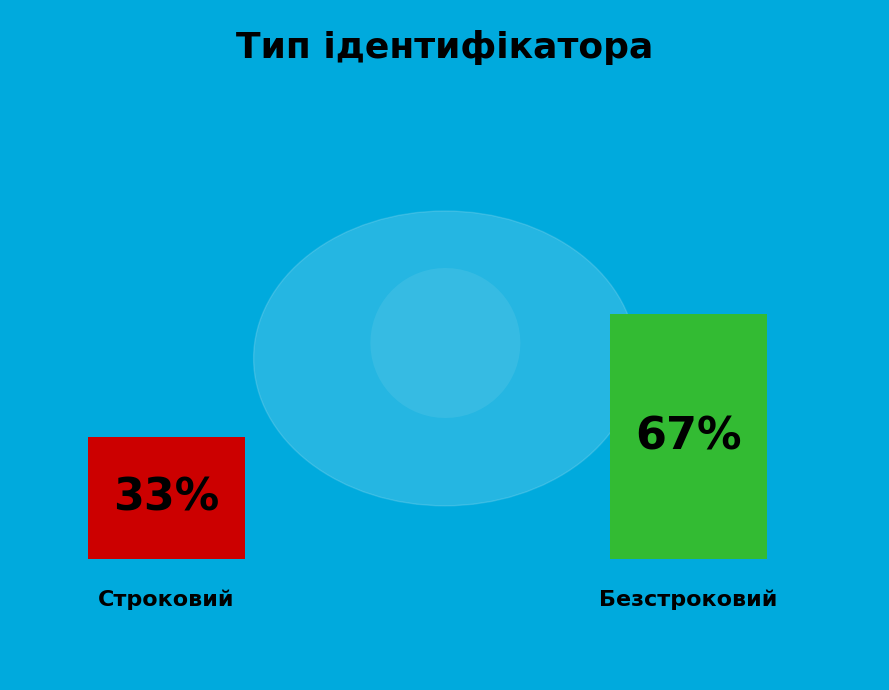

The Безстроковий slice represents 74% of the pie. True or false?

False